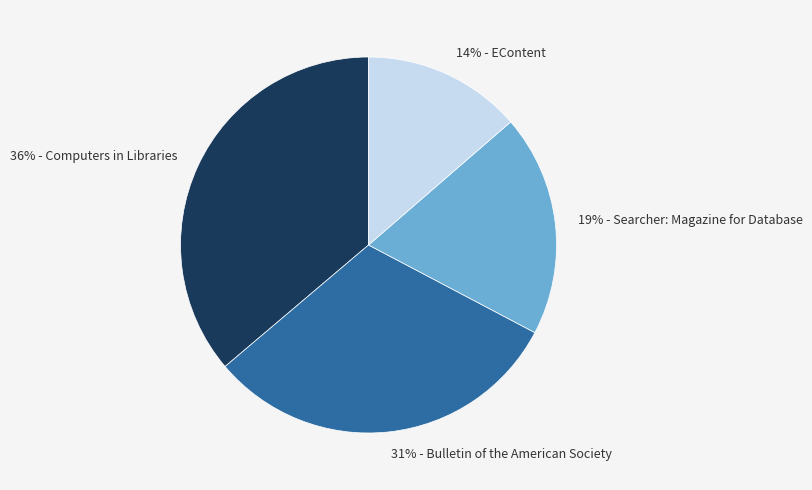

Rank the categories by value from highest to lowest.

36% - Computers in Libraries, 31% - Bulletin of the American Society, 19% - Searcher: Magazine for Database, 14% - EContent